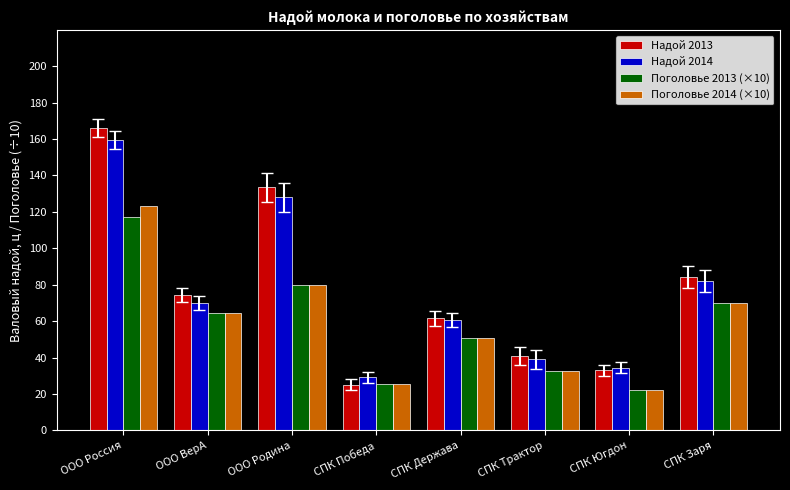

What is the approximate value of Поголовье 2013 (×10) at СПК Югдон?

22.1